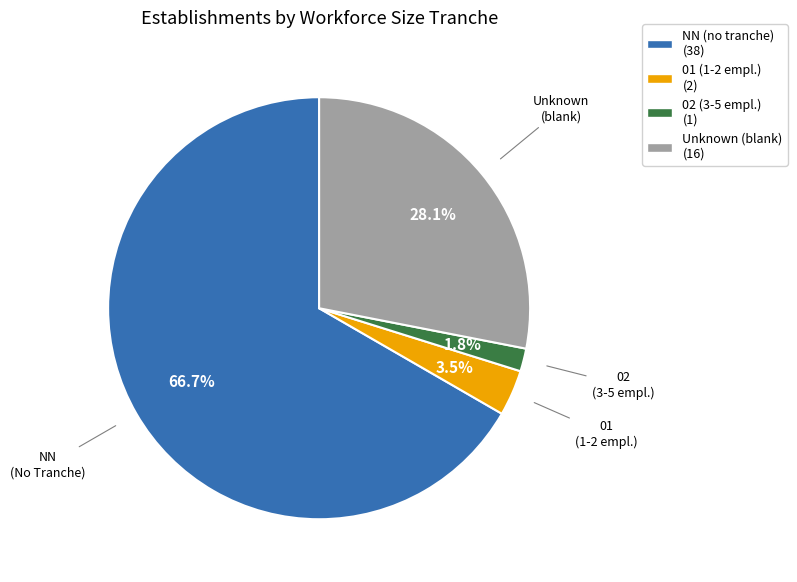

Is there a majority slice in this chart?

Yes